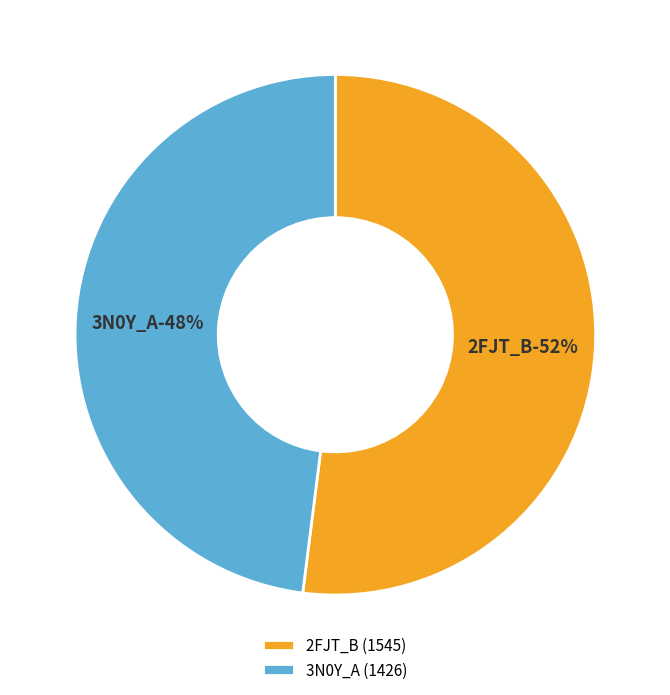

Does 3N0Y_A account for over 50% of the chart?

No